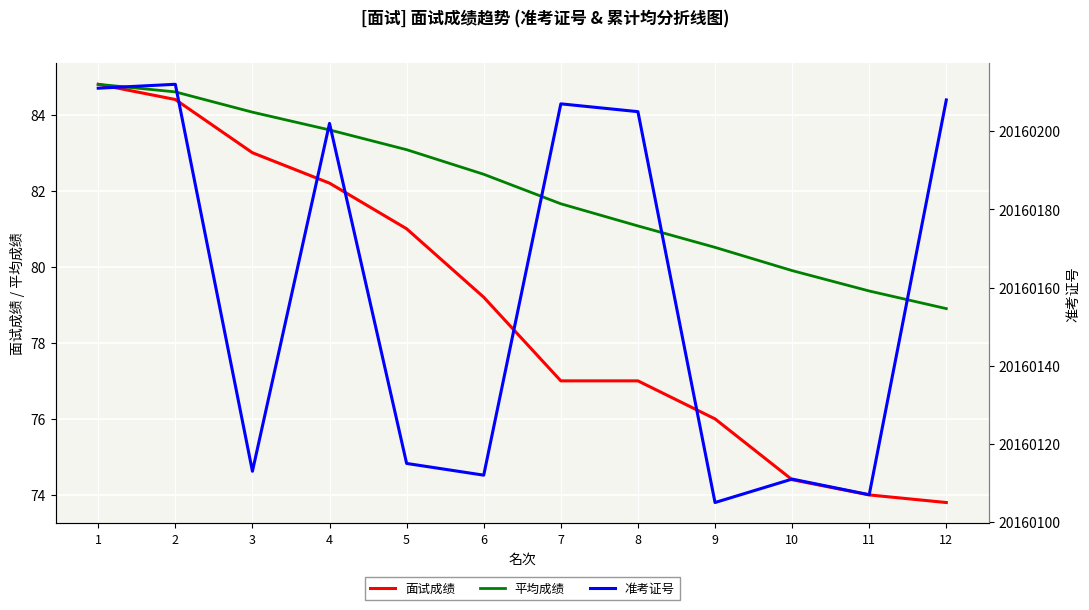

Reading right to left, transcribe all the data shown in this chart.

面试成绩: 12=73.8	11=74.0	10=74.4	9=76.0	8=77.0	7=77.0	6=79.2	5=81.0	4=82.2	3=83.0	2=84.4	1=84.8
平均成绩: 12=78.9	11=79.4	10=79.9	9=80.5	8=81.1	7=81.7	6=82.4	5=83.1	4=83.6	3=84.1	2=84.6	1=84.8
准考证号: 12=20160208.0	11=20160107.0	10=20160111.0	9=20160105.0	8=20160205.0	7=20160207.0	6=20160112.0	5=20160115.0	4=20160202.0	3=20160113.0	2=20160212.0	1=20160211.0